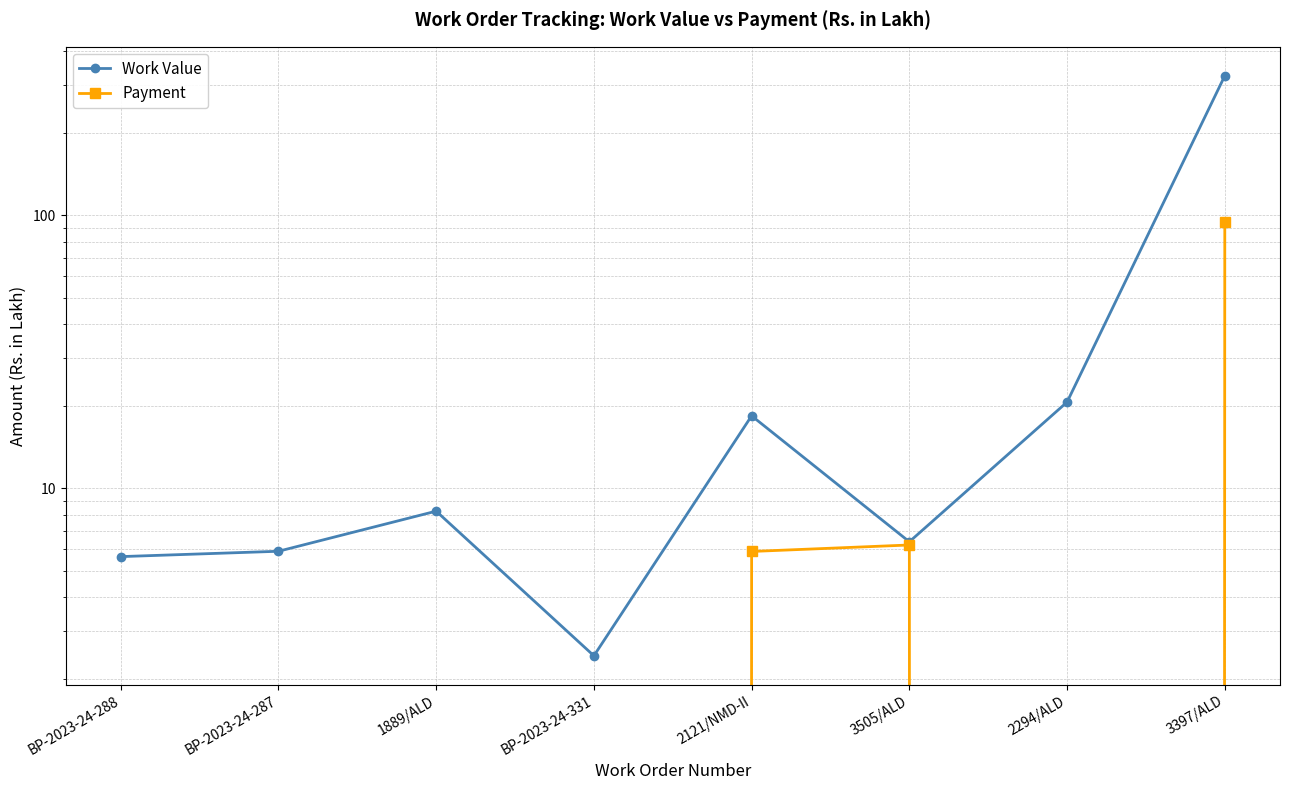

True or false: Payment and Work Value cross at least once.

False